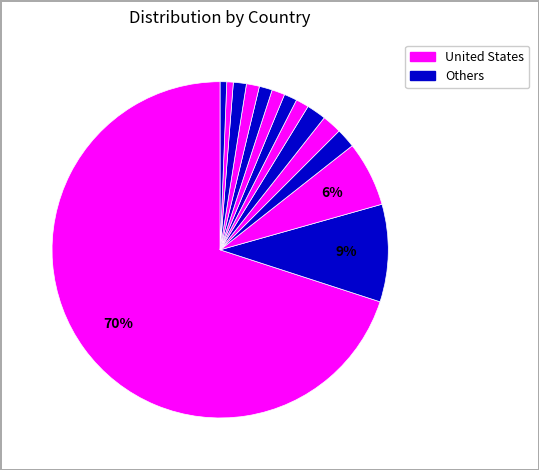

How many segments does this pie chart have?

14